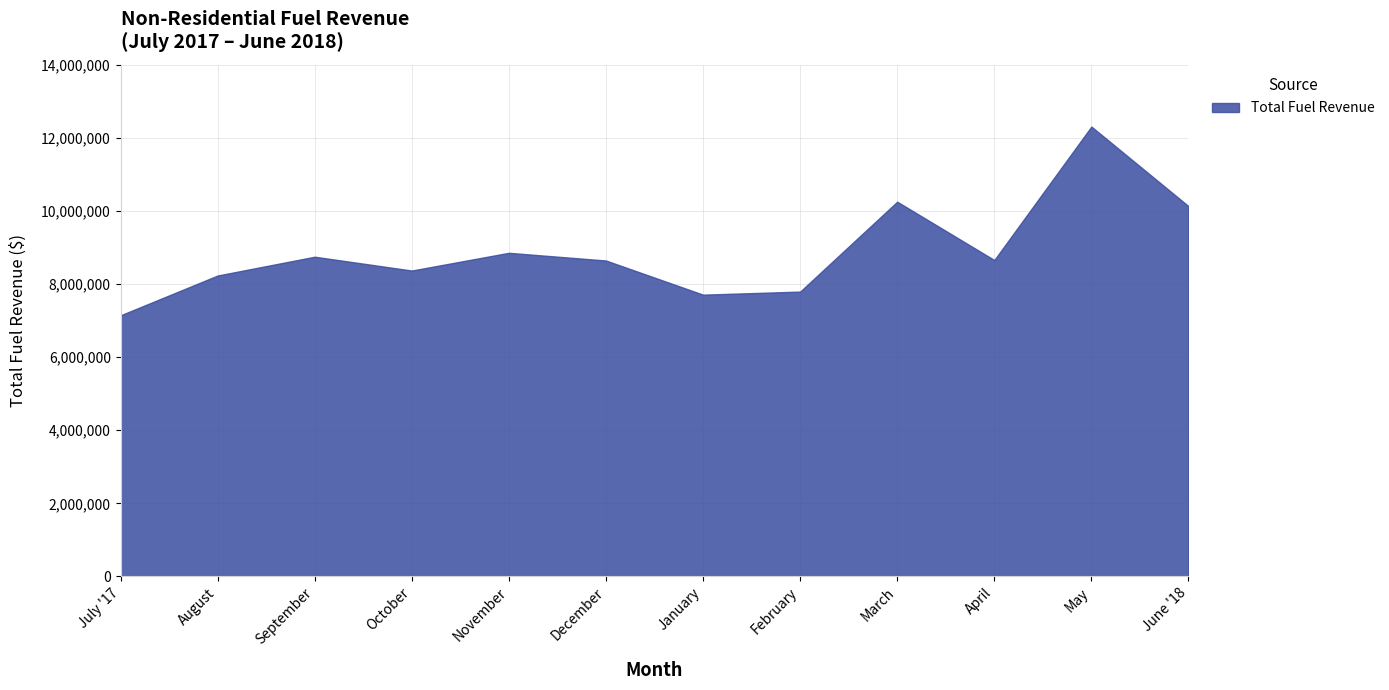

True or false: the data shows 2420276.3 at September.

False